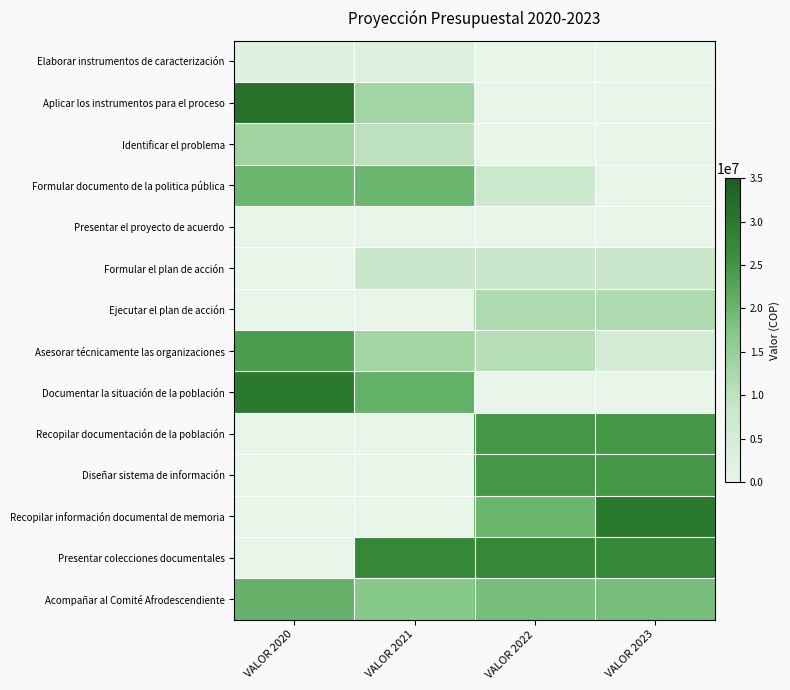

Which label corresponds to the smallest value in the chart?

VALOR 2022